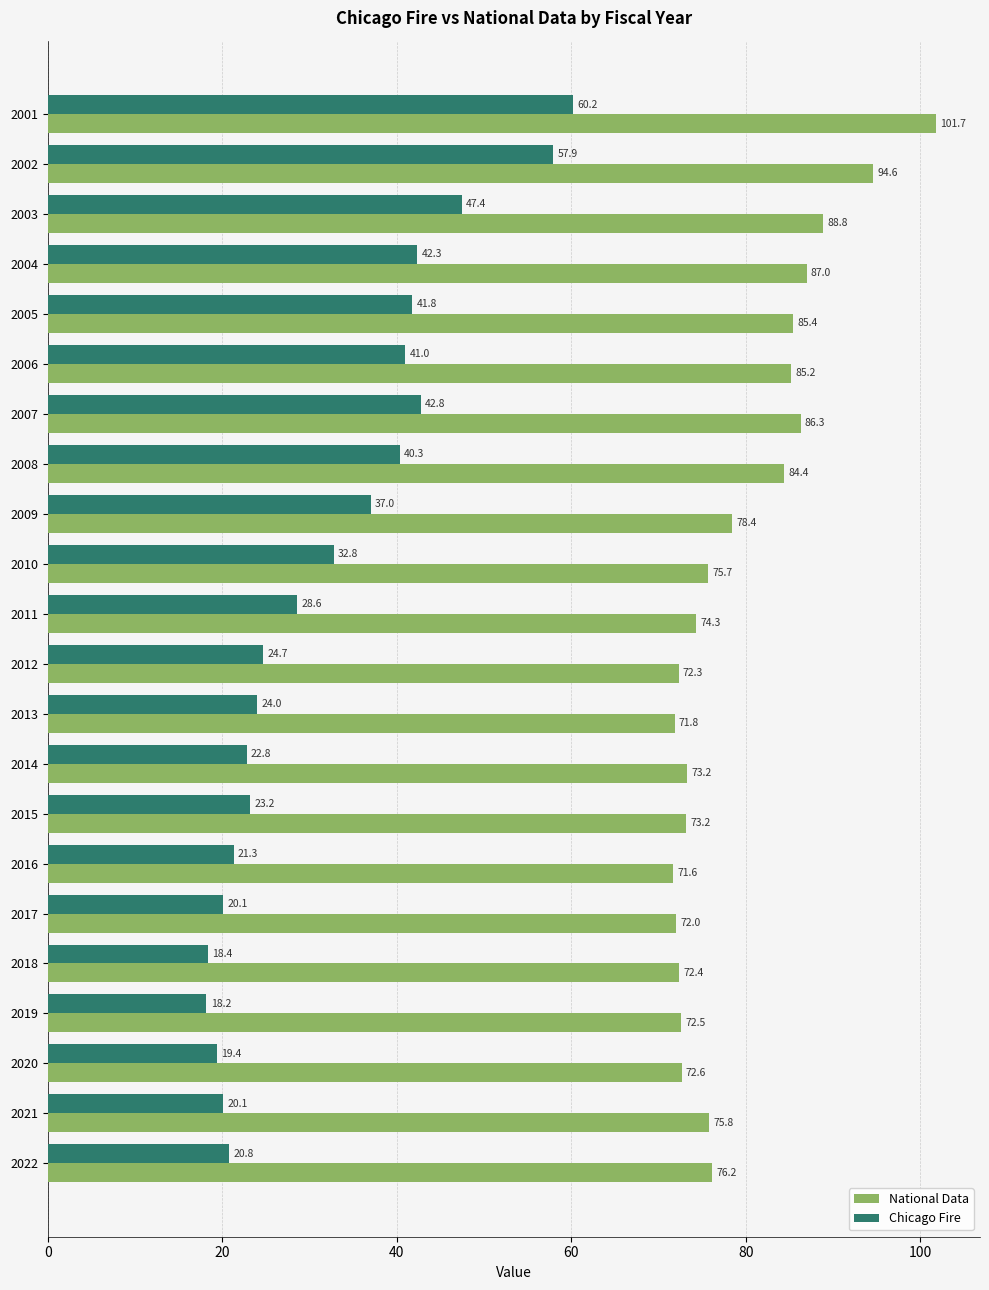

What is the difference between the second highest and second lowest values in the Chicago Fire series?

39.6